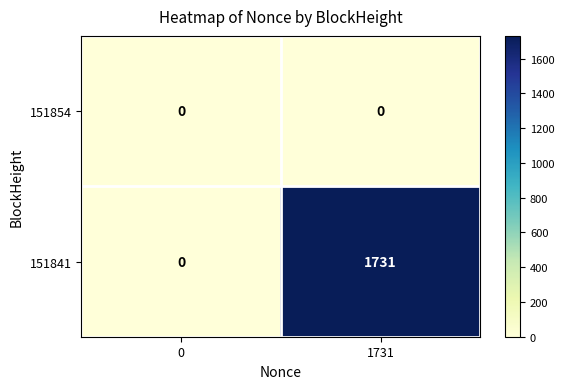

At which category is the sum across all series the highest?

1731